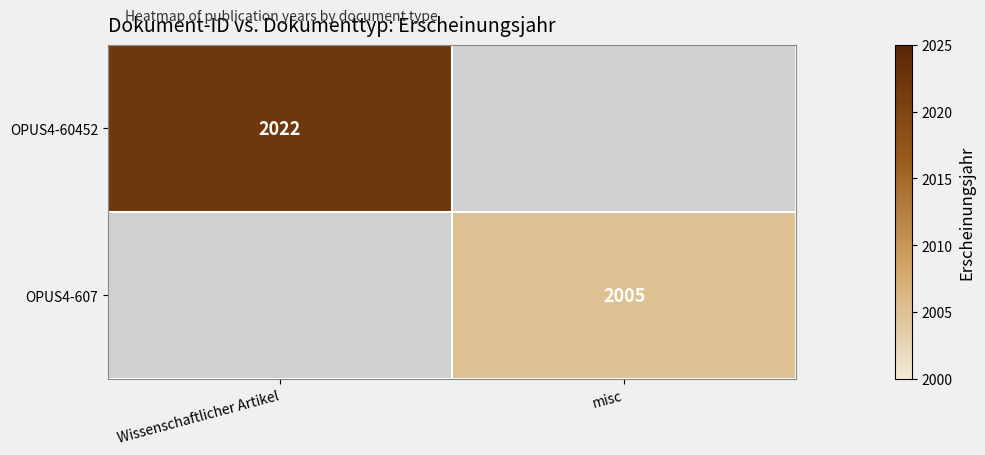

Is the value of OPUS4-607 at misc greater than the value of OPUS4-60452 at Wissenschaftlicher Artikel?

No